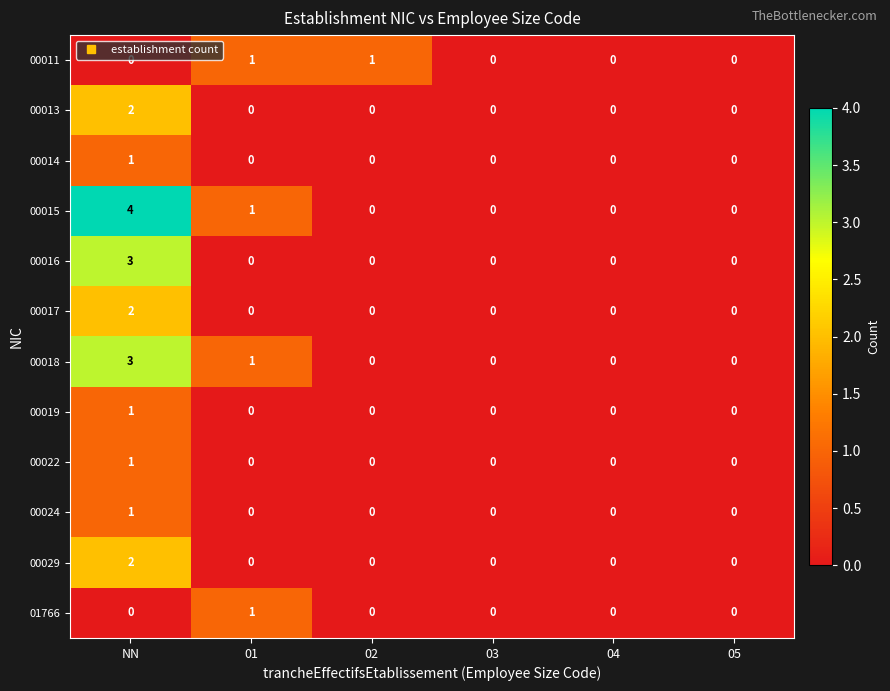

Which series has the largest range (max minus min)?

00015